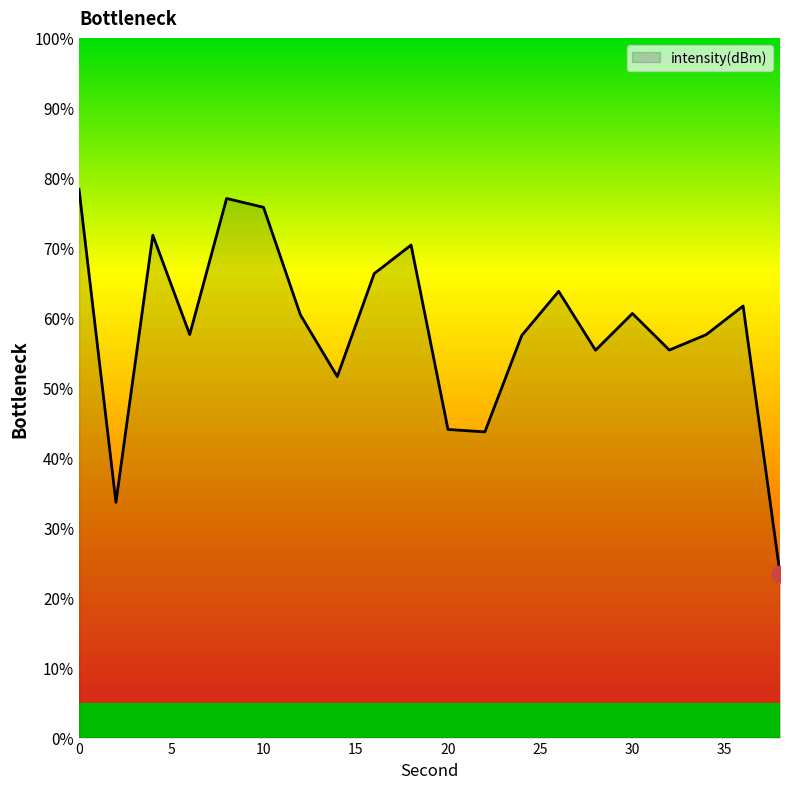

What is the minimum value shown in the chart?

23.4